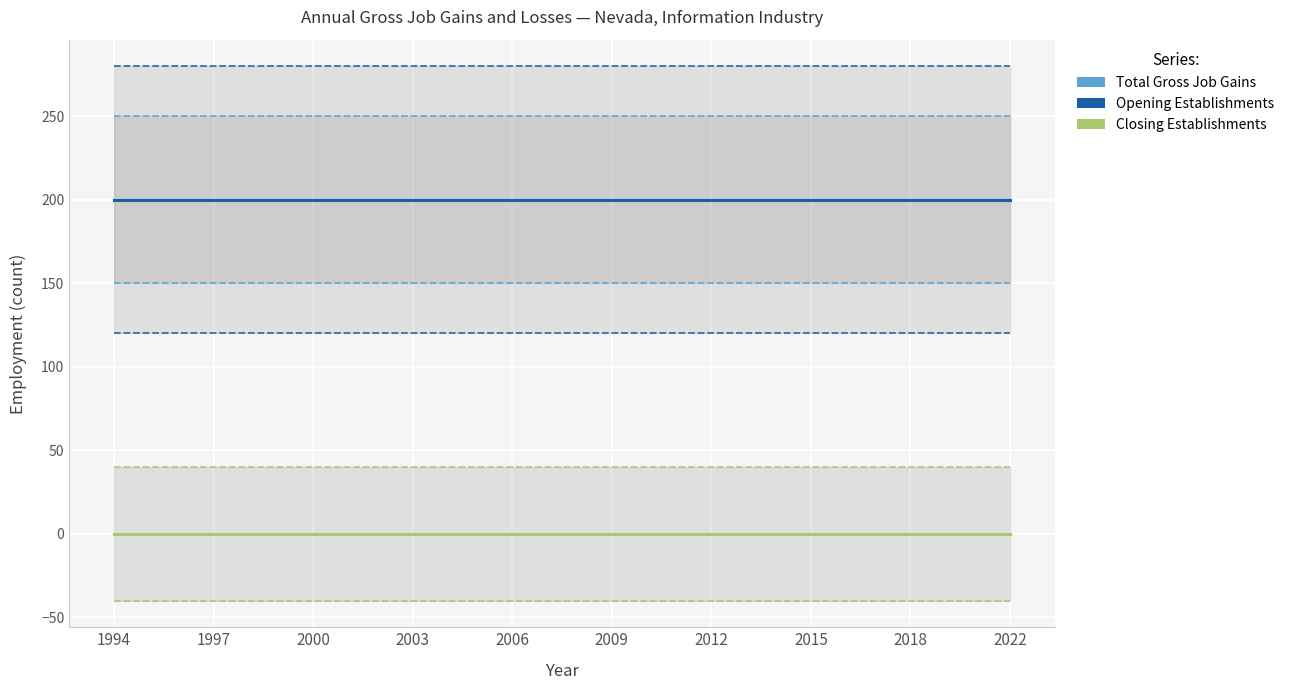

Which label corresponds to the smallest value in the chart?

1994